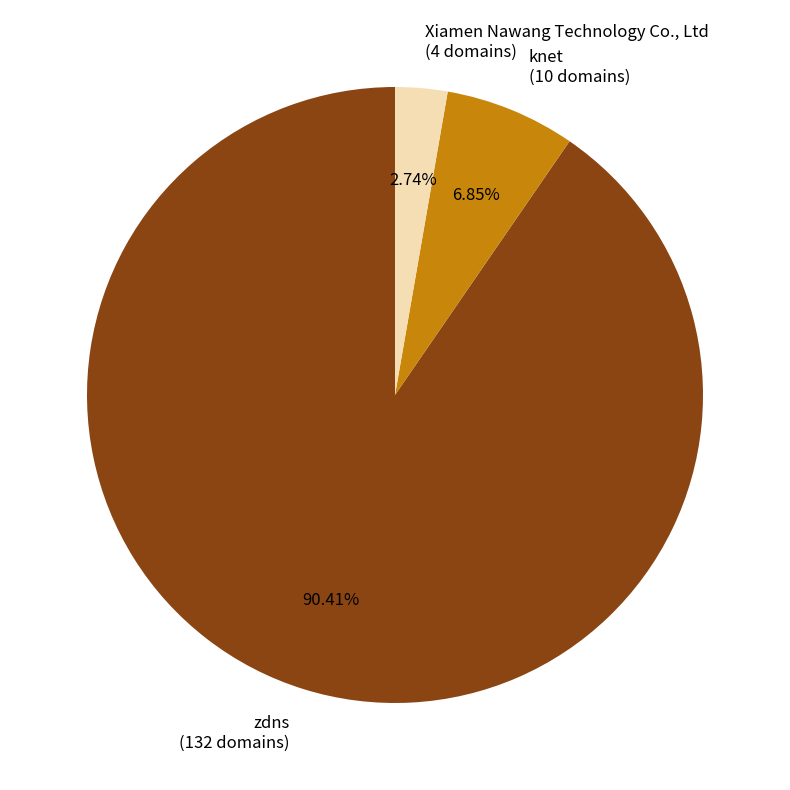

The knet slice represents 7% of the pie. True or false?

True